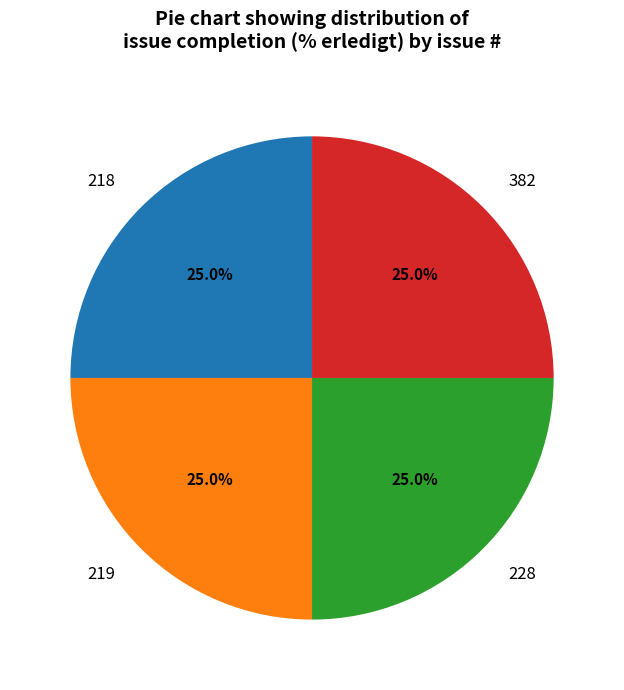

What portion of the pie excludes 228?

75.0%